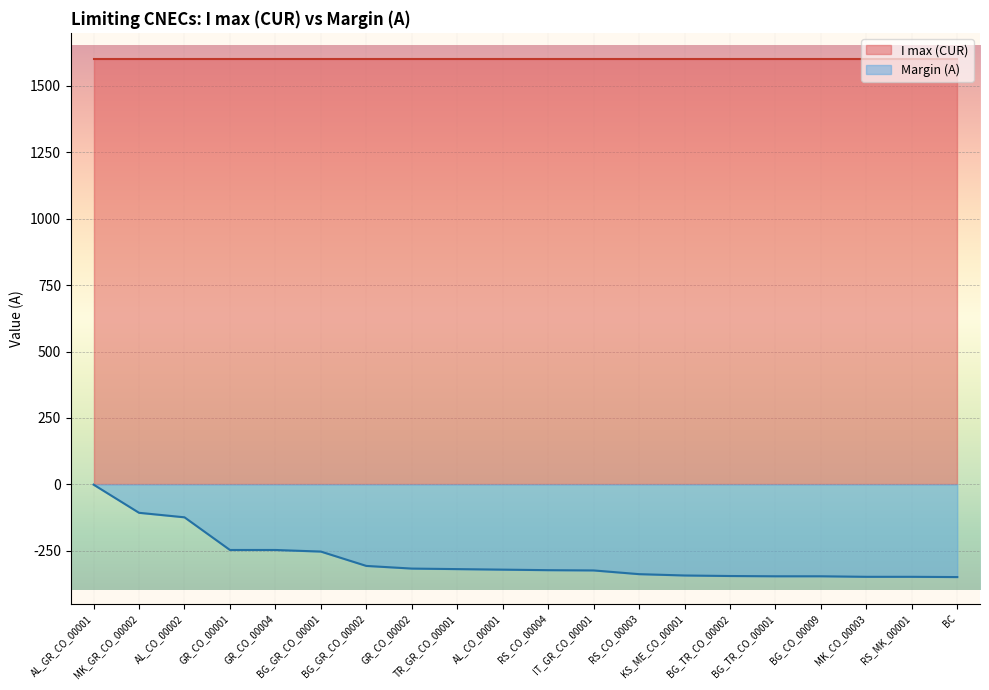

Where does the data first go above -321?

AL_GR_CO_00001